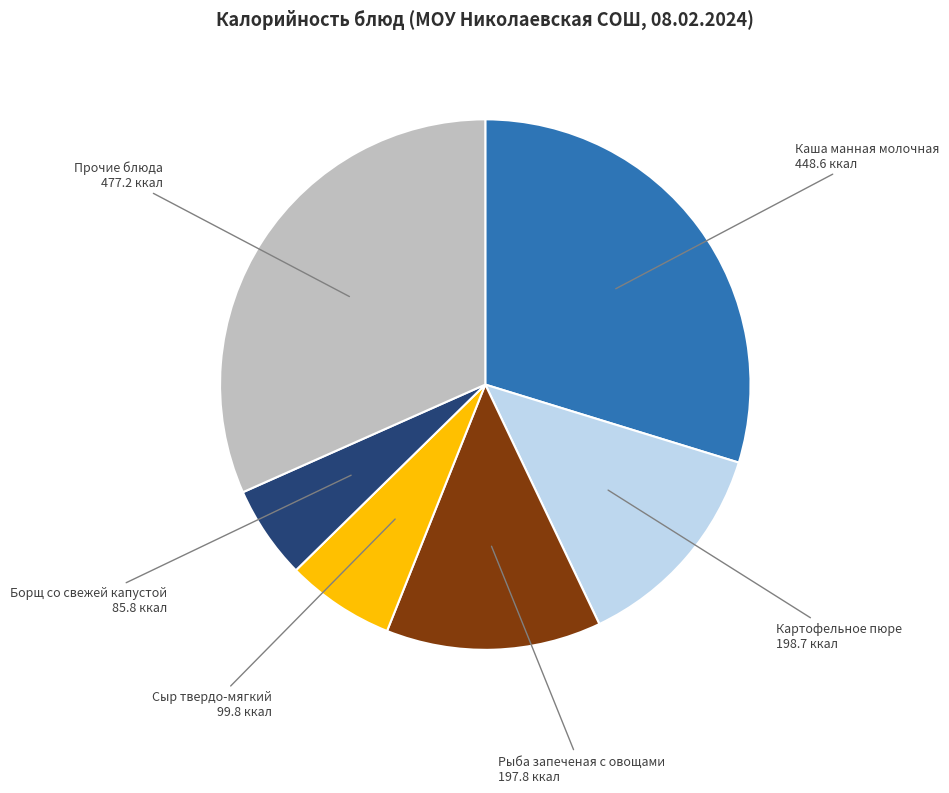

Which slice is the smallest?

Борщ со свежей капустой